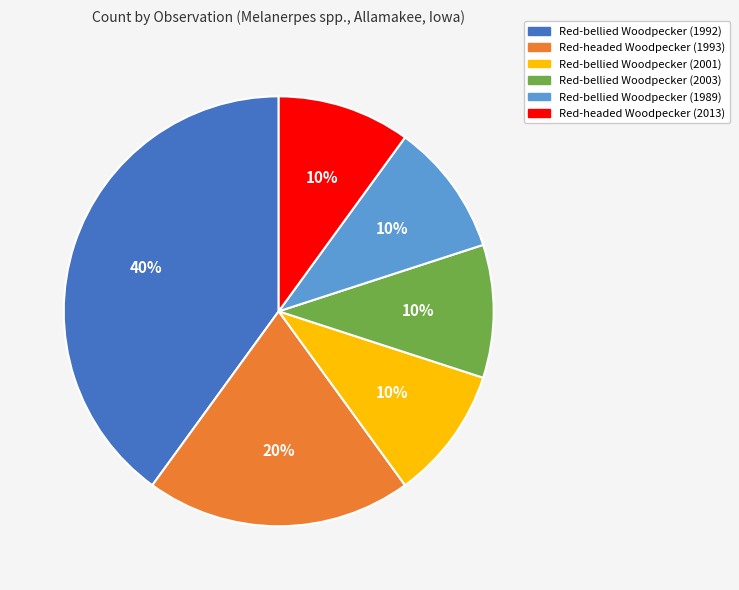

To the nearest percent, what is the difference between the Red-headed Woodpecker (1993) and Red-bellied Woodpecker (2001) slice percentages?

10%